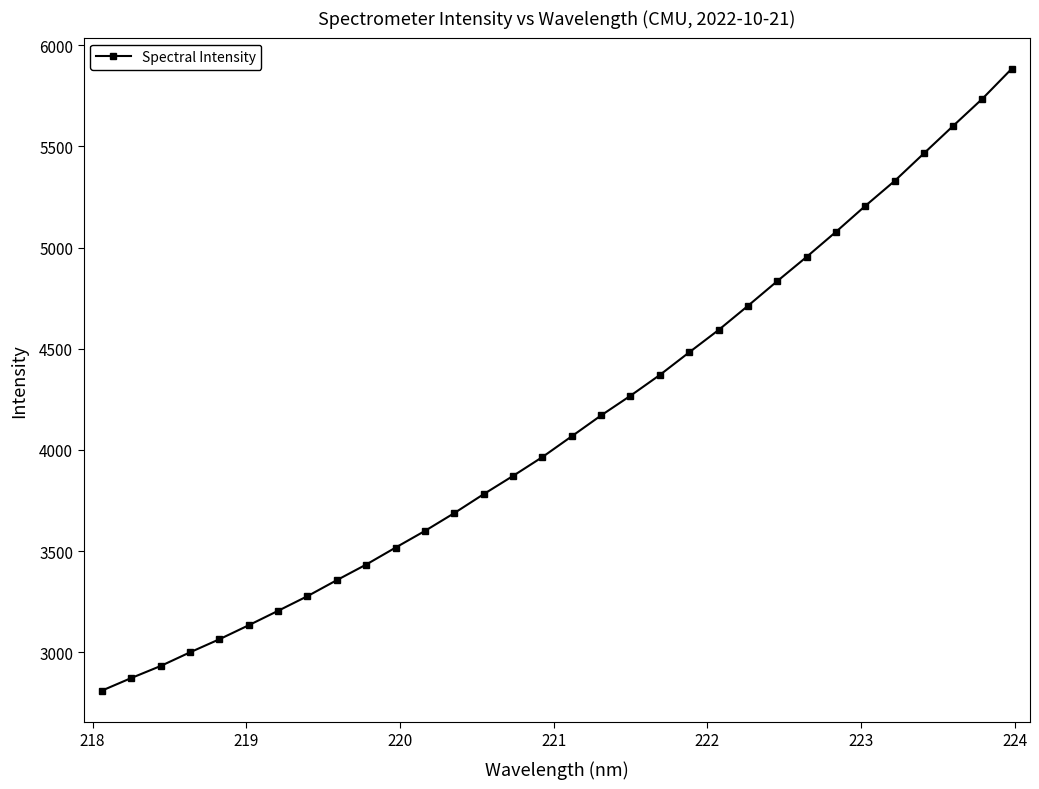

What is the sum of all values?

132260.5